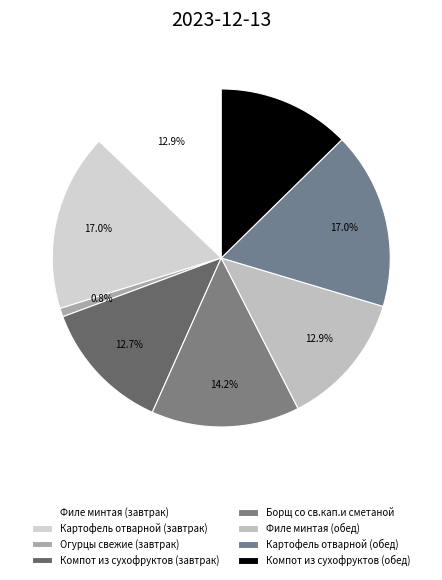

How many slices are in this pie chart?

8